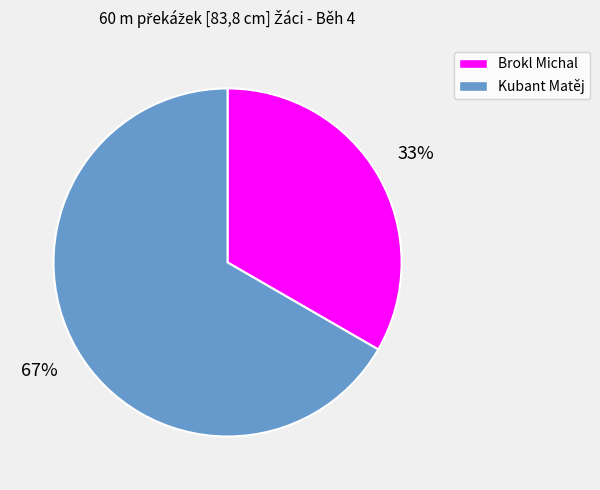

Count the number of slices in the pie.

2